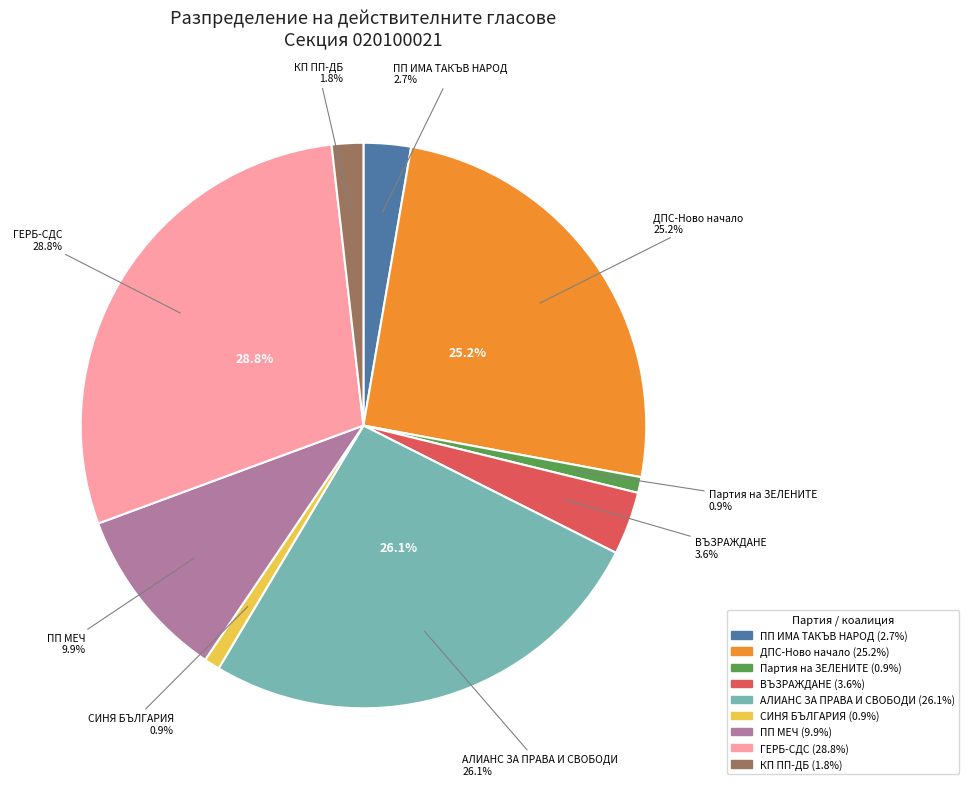

To the nearest percent, what portion does СИНЯ БЪЛГАРИЯ represent?

1%